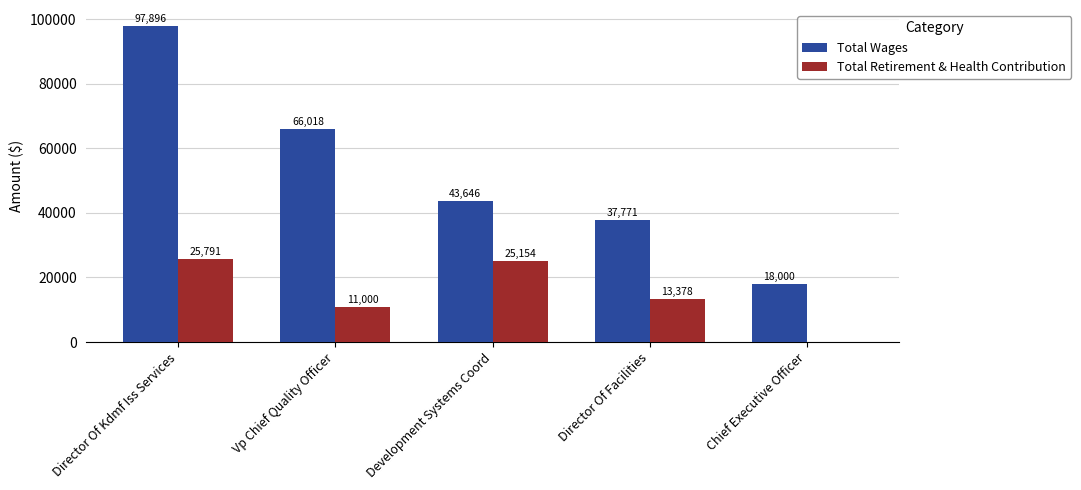

How many groups of bars are there?

5